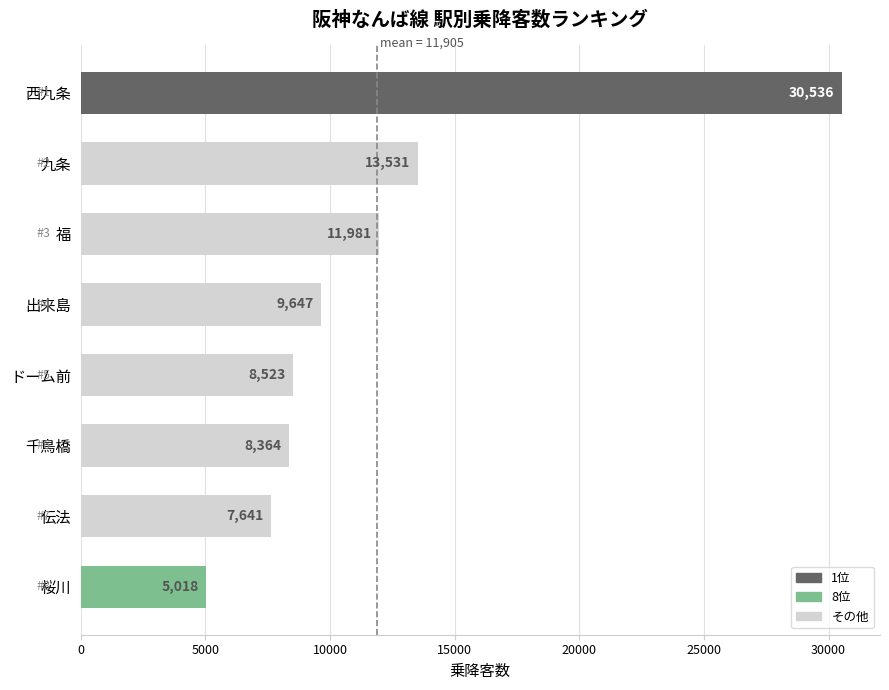

Where is the data nearest to the value 17777?

九条